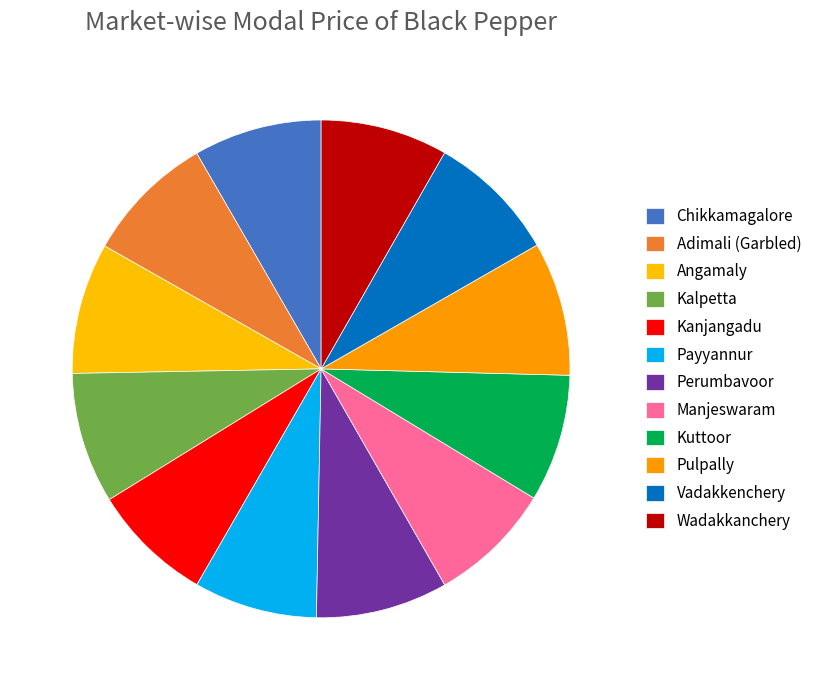

To the nearest percent, what portion does Wadakkanchery represent?

8%